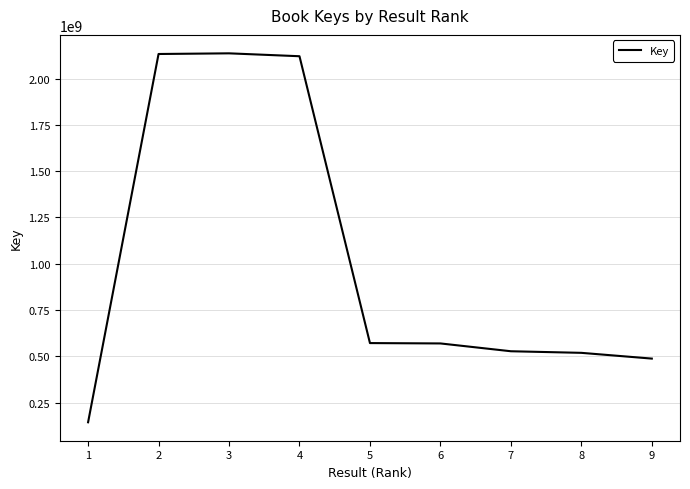

At which label does the data first exceed 570062793?

2